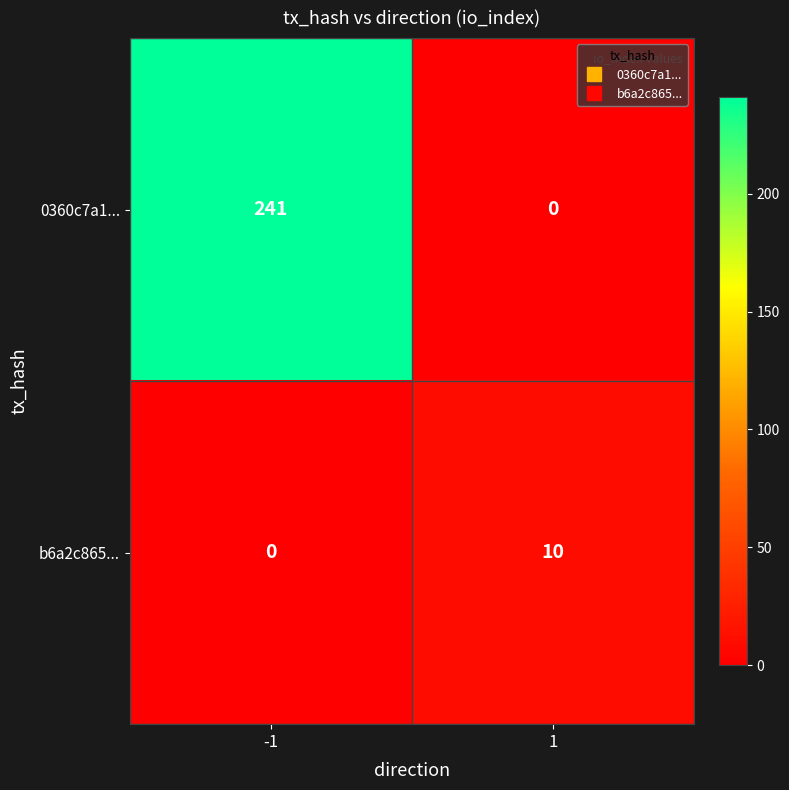

True or false: 0360c7a1... has a value of -154 at 1.

False